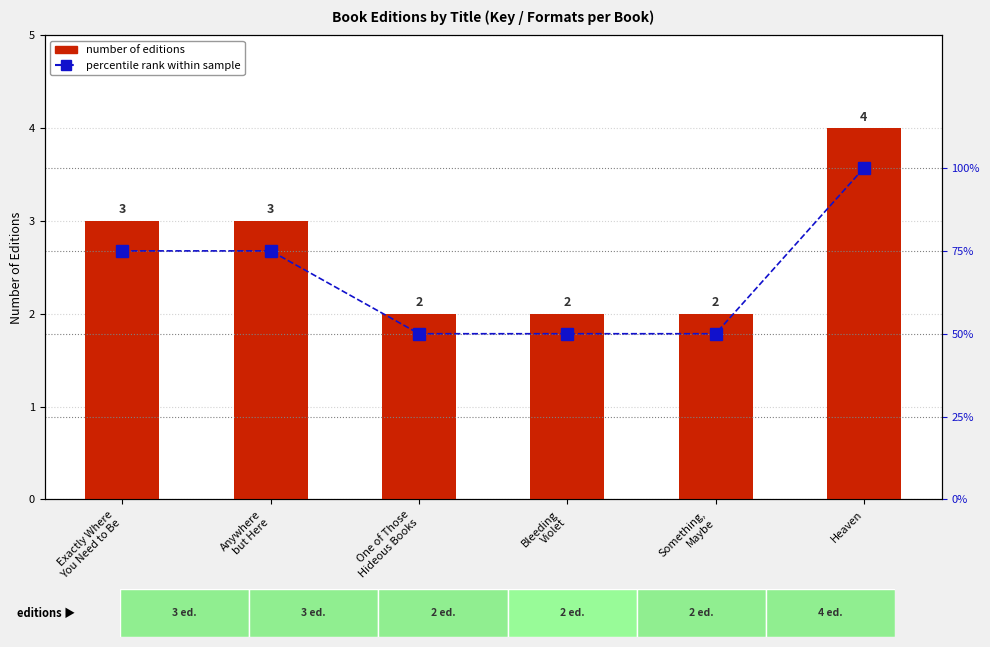

Count the number of categories in the chart.

6